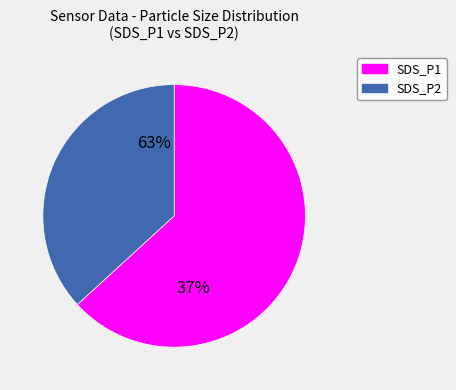

Is 28-20217 the majority of the pie?

No